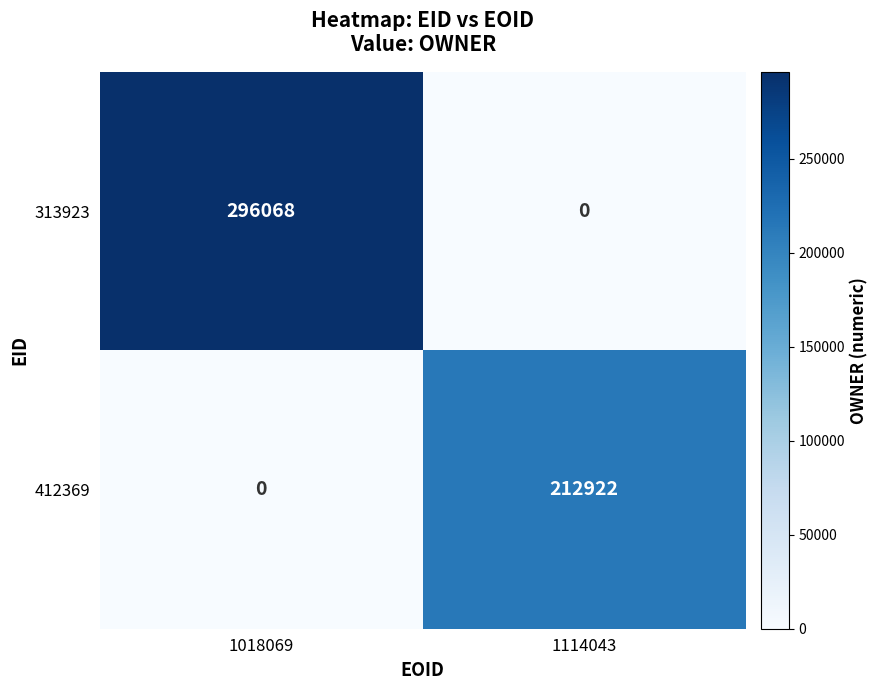

At 1114043, list the series in order from largest to smallest.

412369, 313923